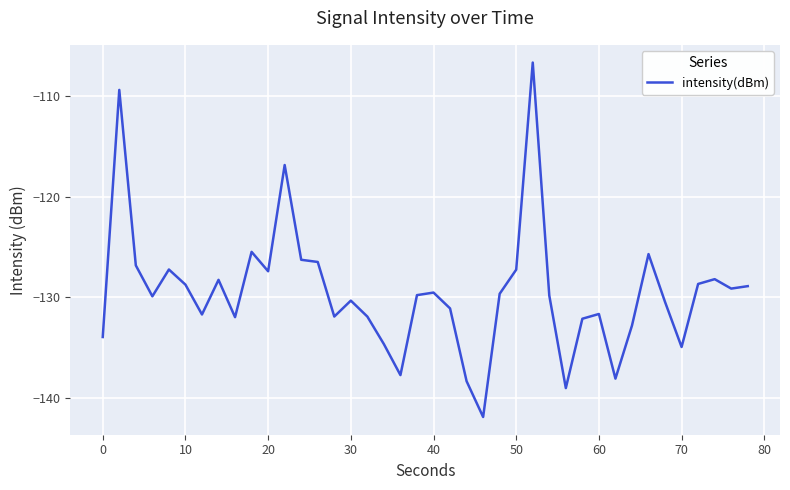

What is the difference between the maximum and minimum values?

35.2